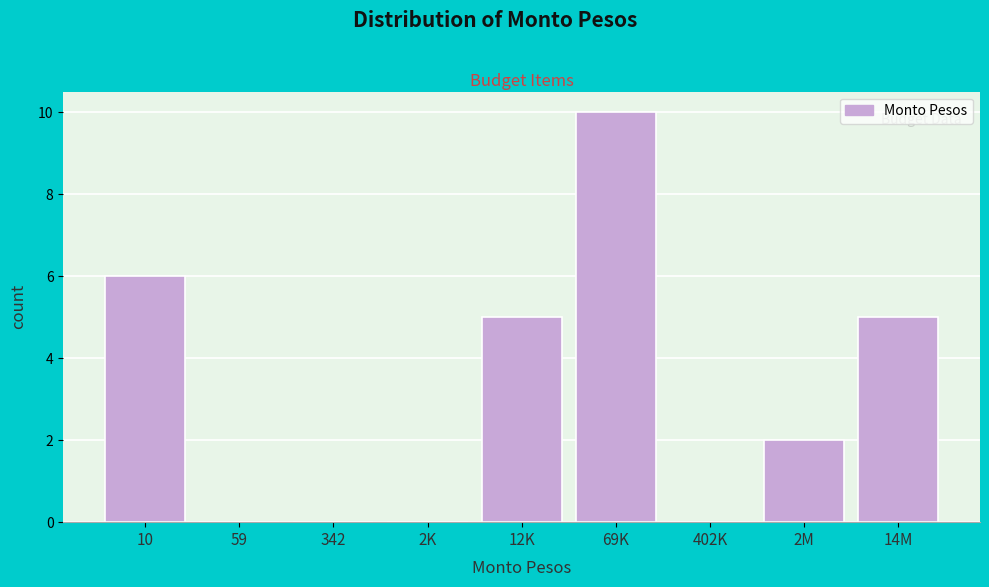

Reading left to right, extract all data points from this chart.

10=6	59=0	342=0	2K=0	12K=5	69K=10	402K=0	2M=2	14M=5